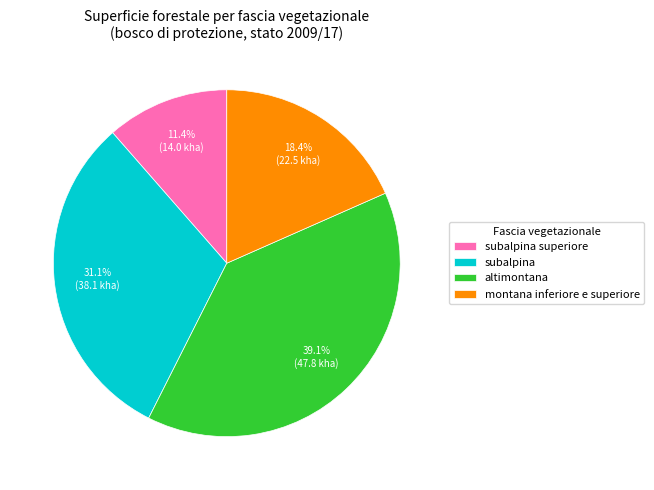

What percentage do altimontana and subalpina superiore together represent?

50.5%